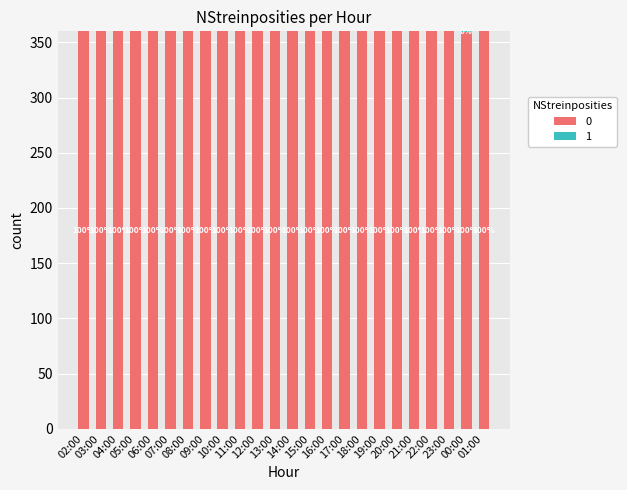

Are the bars horizontal?

No